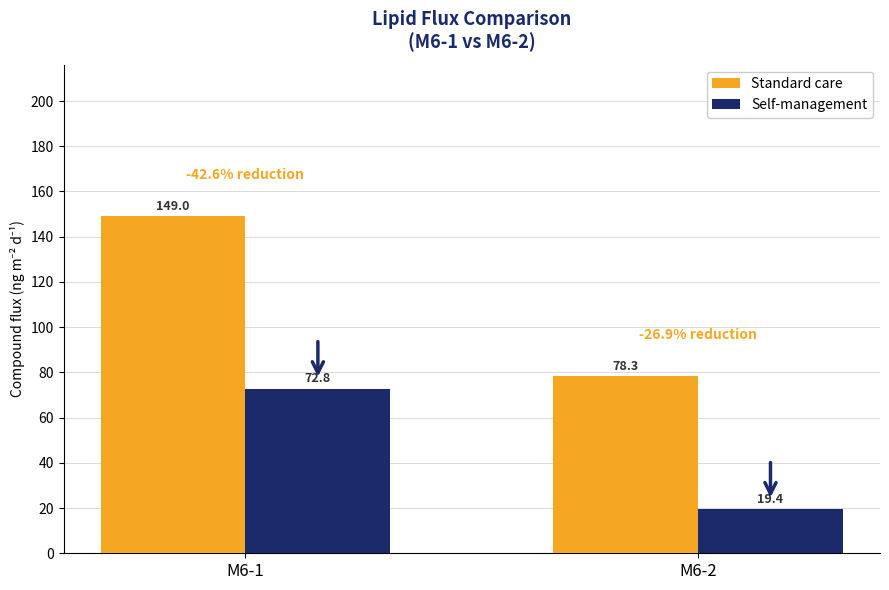

Reading left to right, list all the values displayed in this chart.

Standard care: 149.0	78.3
Self-management: 72.8	19.4